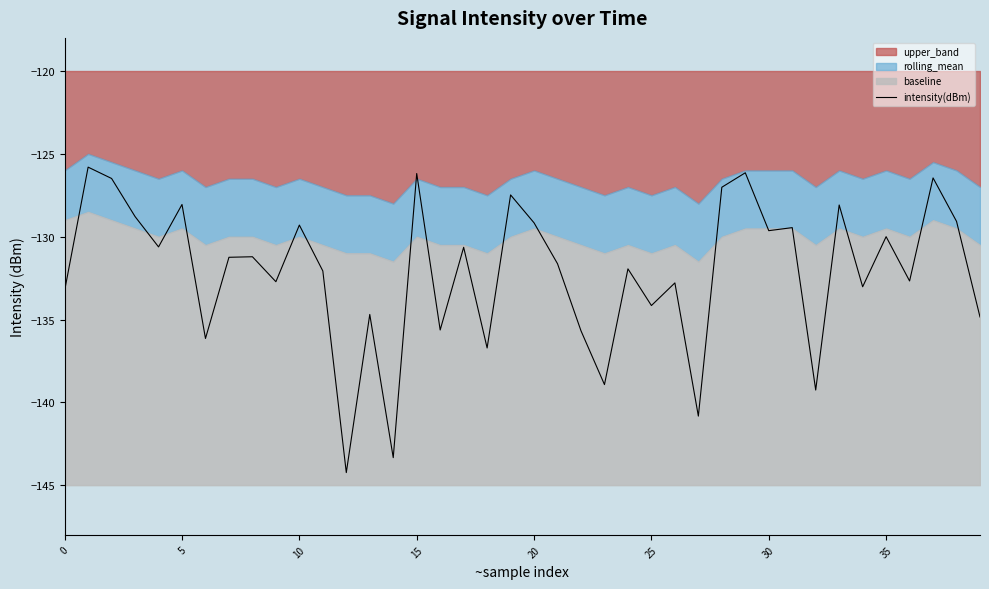

The chart shows a value of -44.0 at 24. True or false?

False